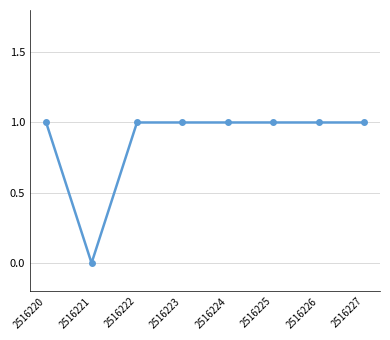

The chart shows a value of 1 at 2516225. True or false?

True